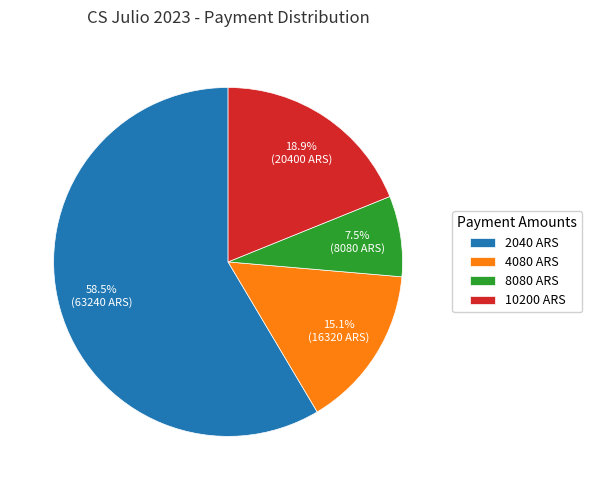

Between 4080 ARS and 2040 ARS, which is larger?

2040 ARS